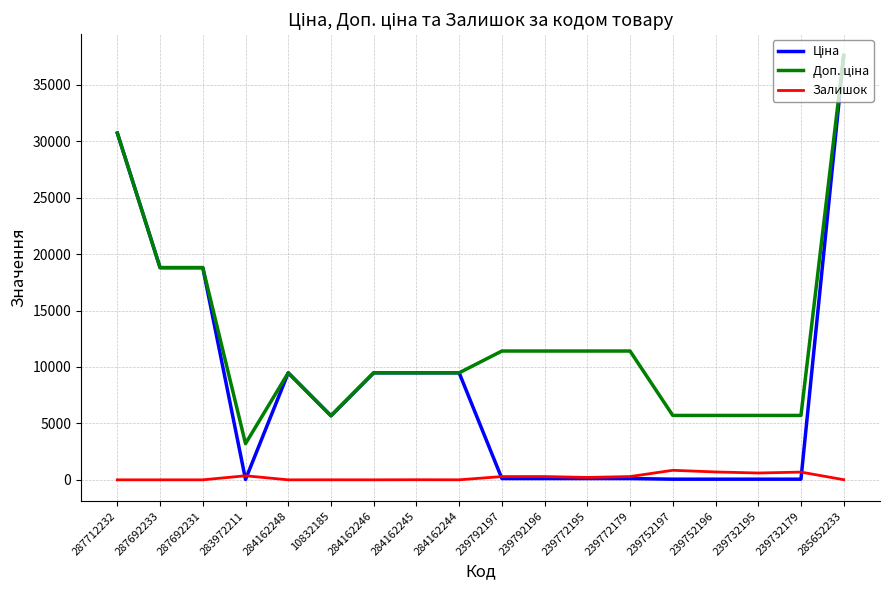

At which category does the chart reach its peak across all series?

285652233